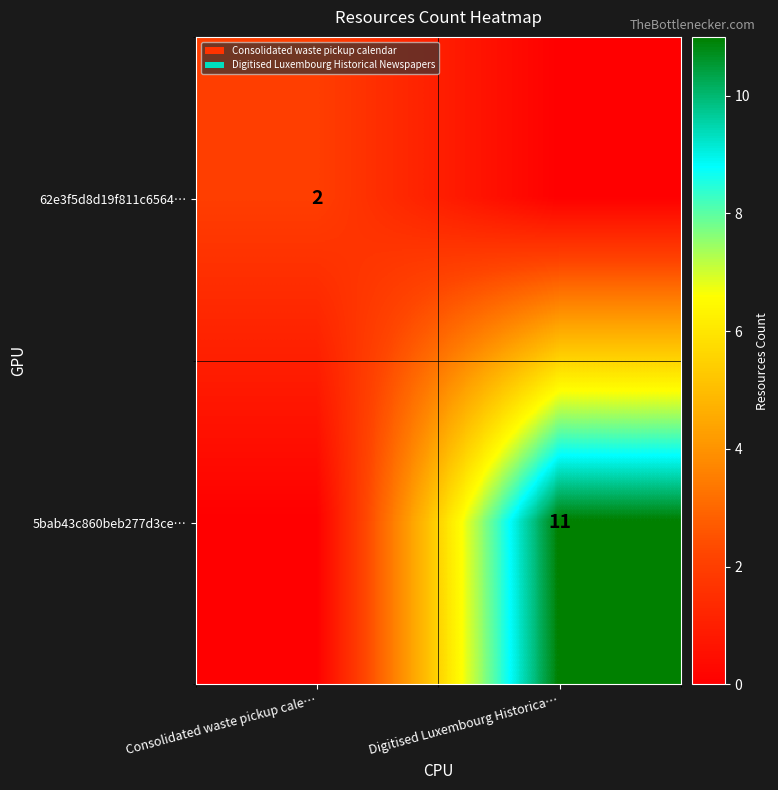

At how many categories does at least one series exceed 3?

1